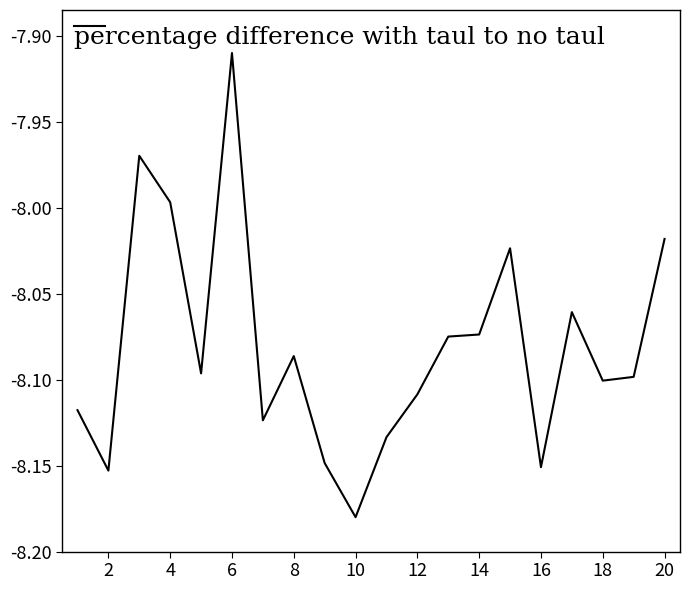

What is the difference between the maximum and minimum values?

0.3